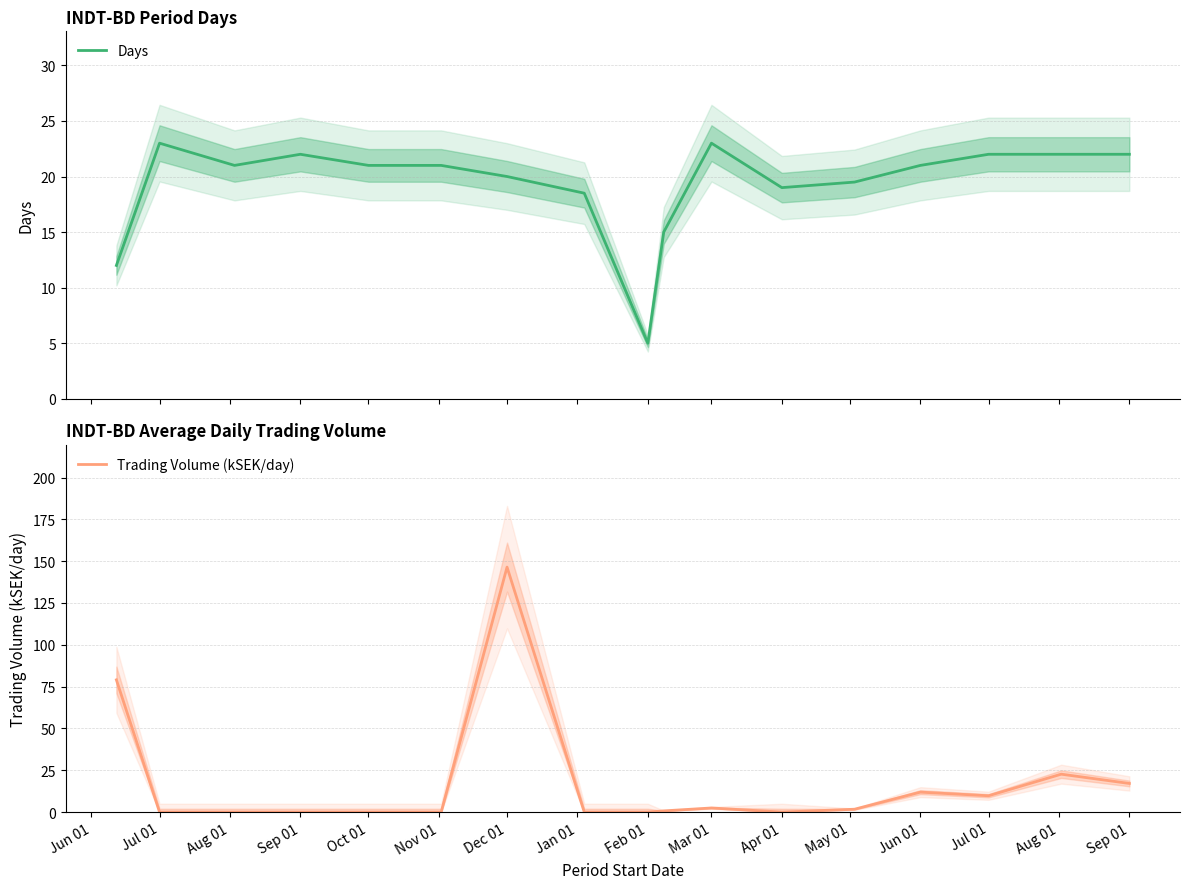

Which category has the highest value in the Days series?

Jul 01